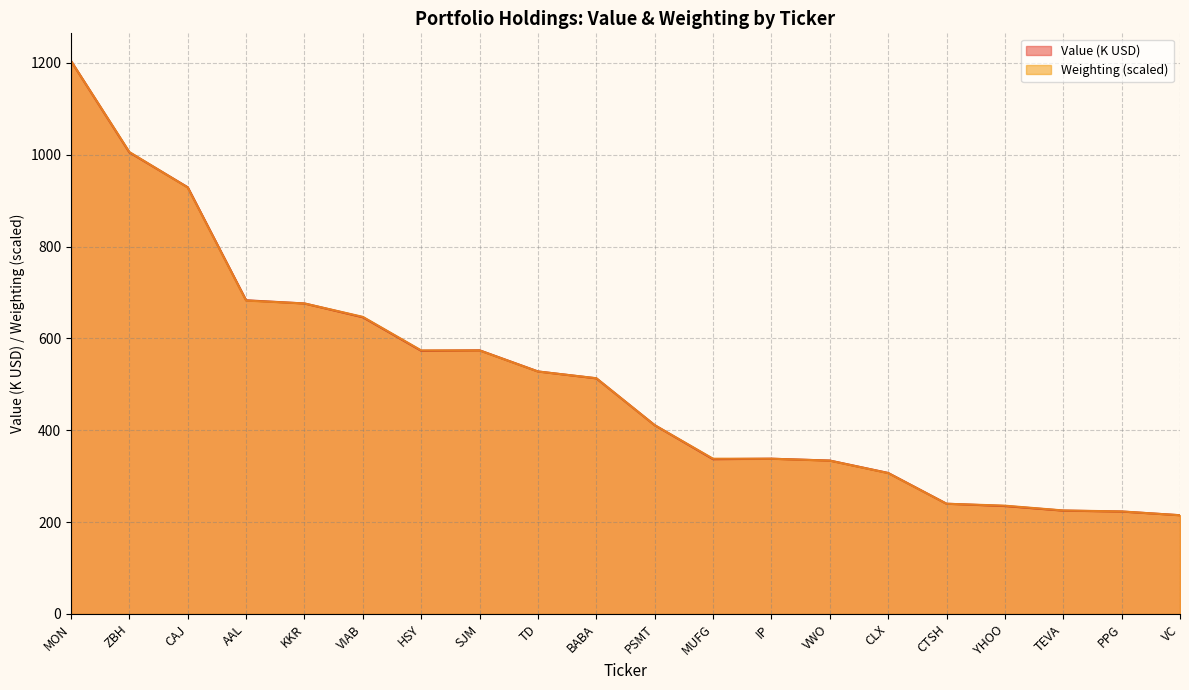

In Value, how many points are lower than both neighbors (excluding endpoints)?

2